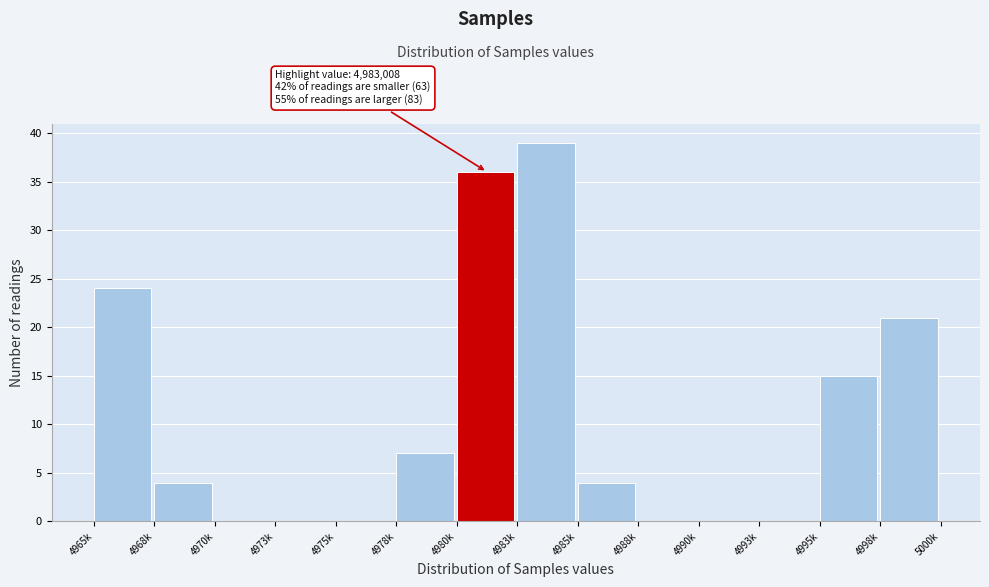

Reading left to right, extract all data points from this chart.

4965k=24	4968k=4	4970k=0	4973k=0	4975k=0	4978k=7	4980k=36	4983k=39	4985k=4	4988k=0	4990k=0	4993k=0	4995k=15	4998k=21